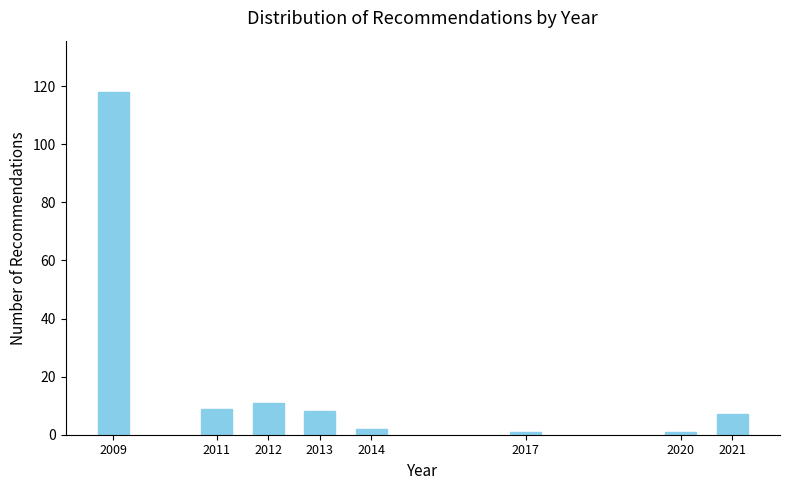

Reading left to right, transcribe all the data shown in this chart.

118	9	11	8	2	1	1	7